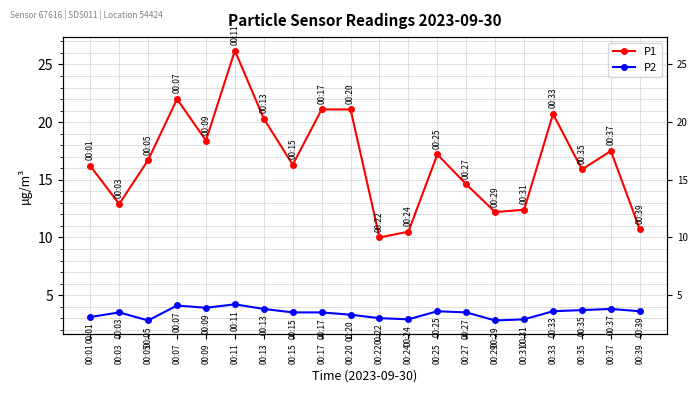

In P2, how many points are higher than both neighbors (excluding endpoints)?

5